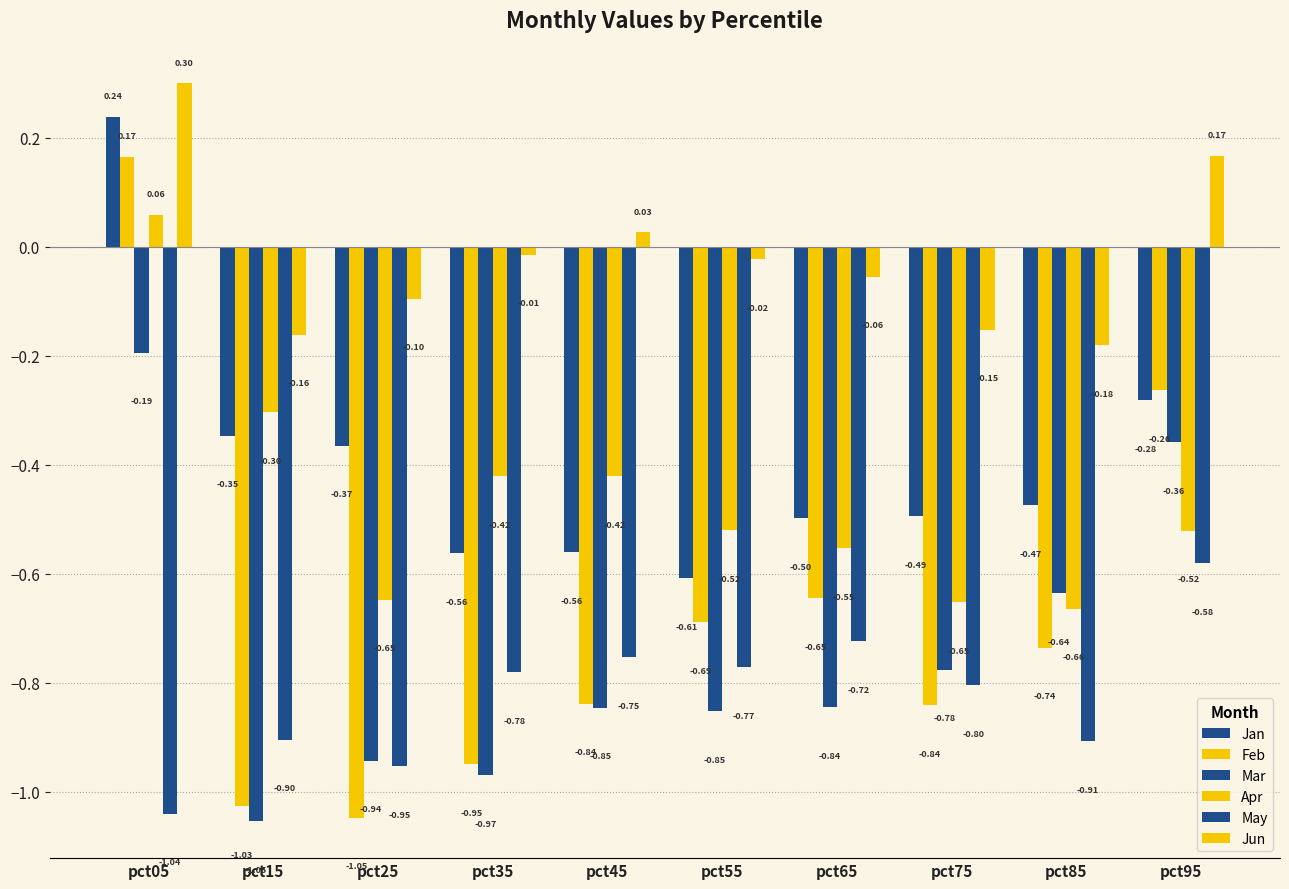

Are the bars grouped side by side (vs. stacked)?

Yes